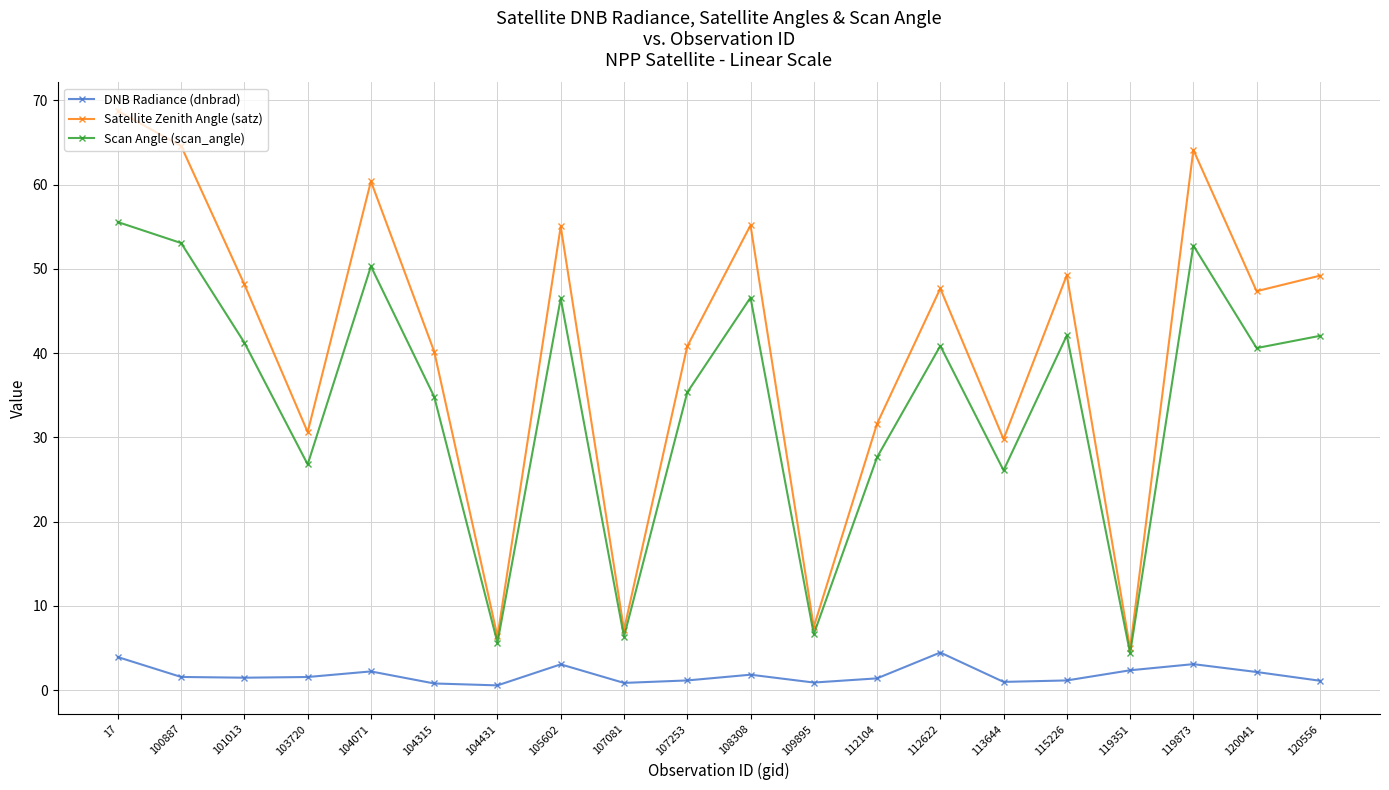

The value of Satellite Zenith Angle (satz) at 120556 is 49.2. True or false?

True